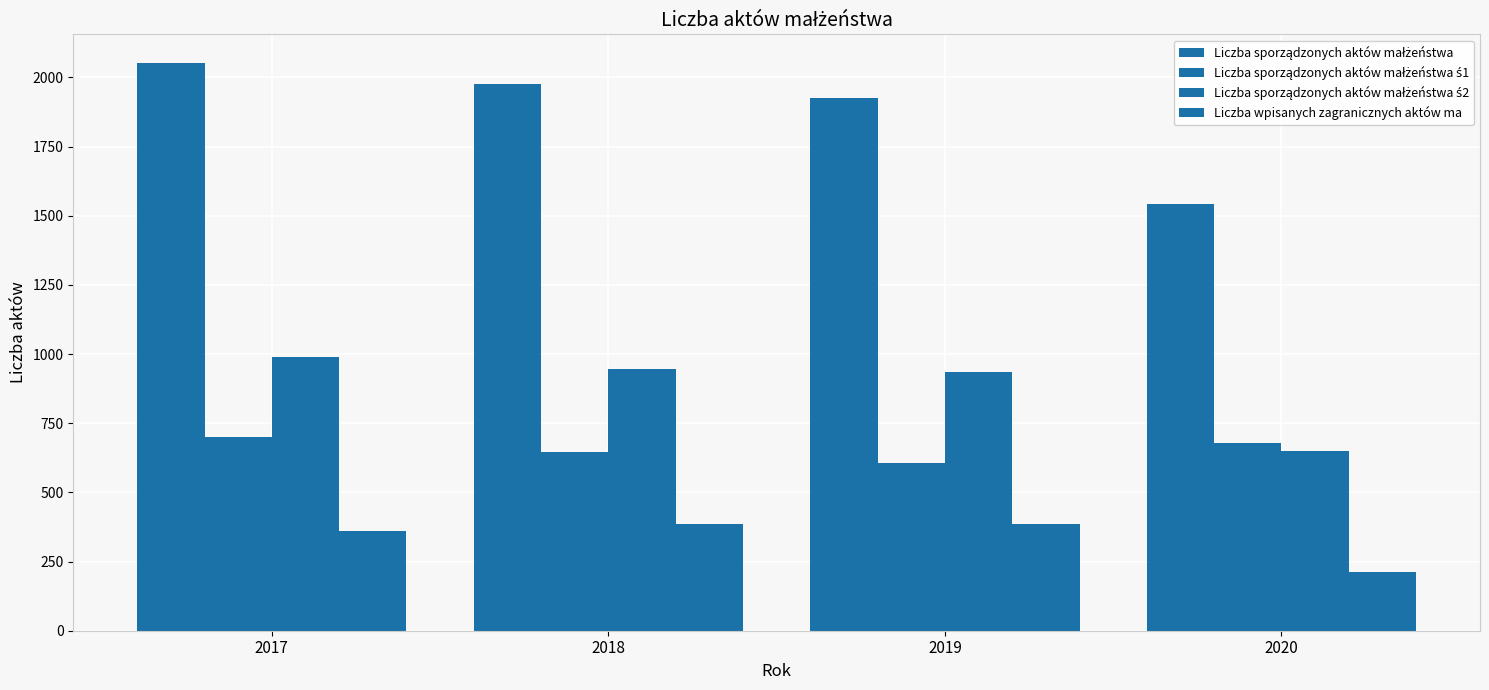

Which category has the lowest value across all series?

2020